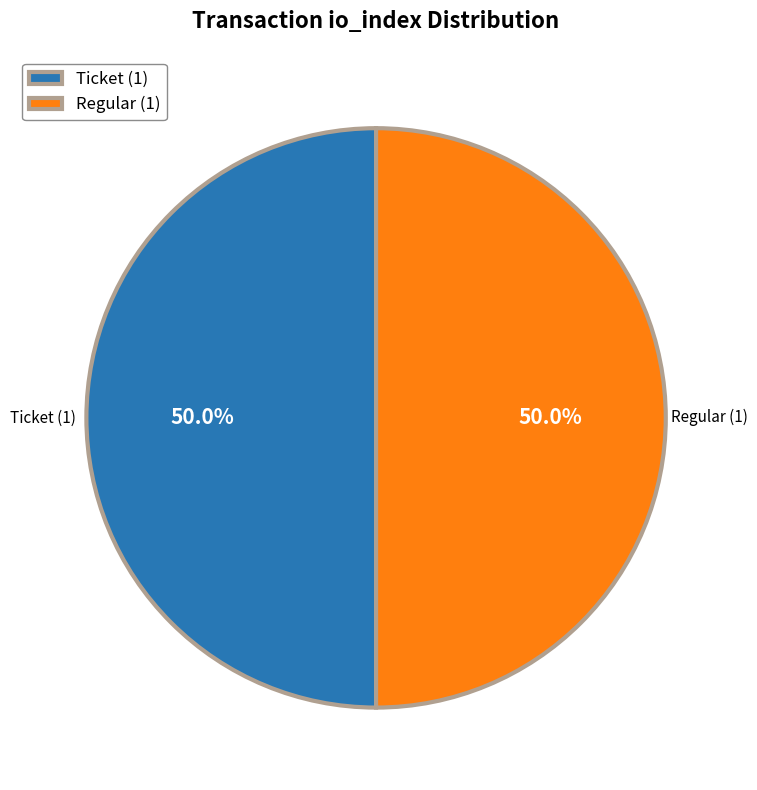

How many segments does this pie chart have?

2